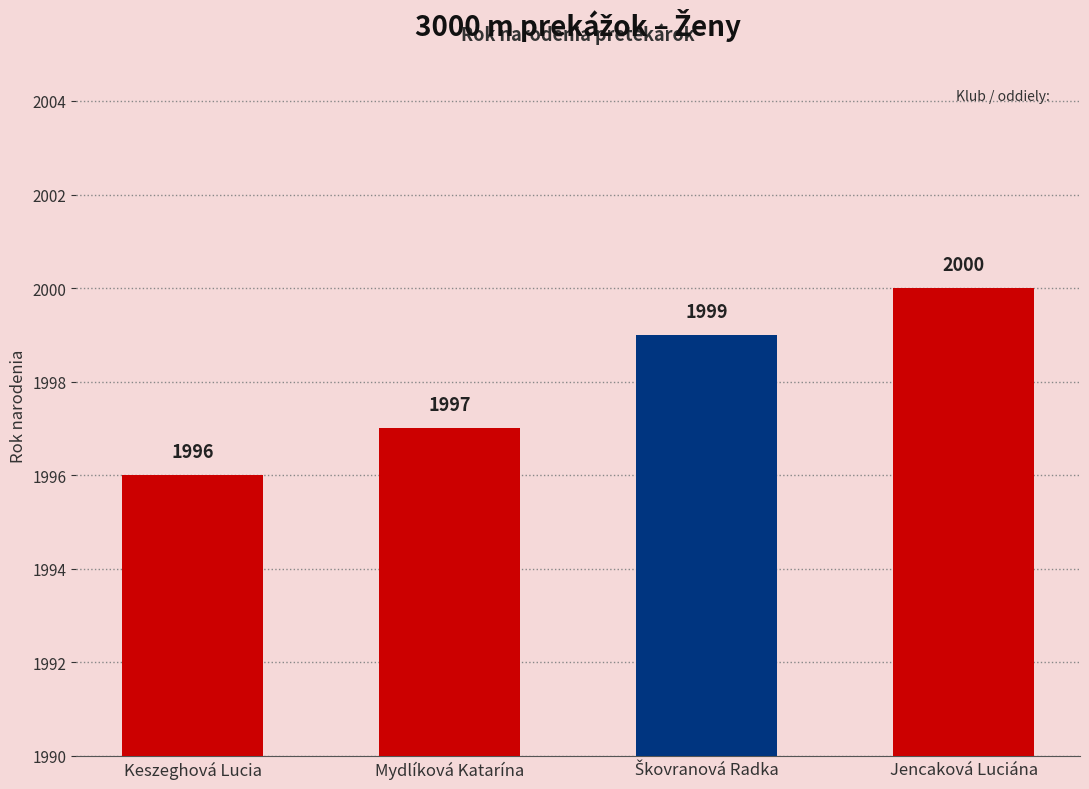

What is the difference between the values at Jencaková Luciána and Keszeghová Lucia?

4